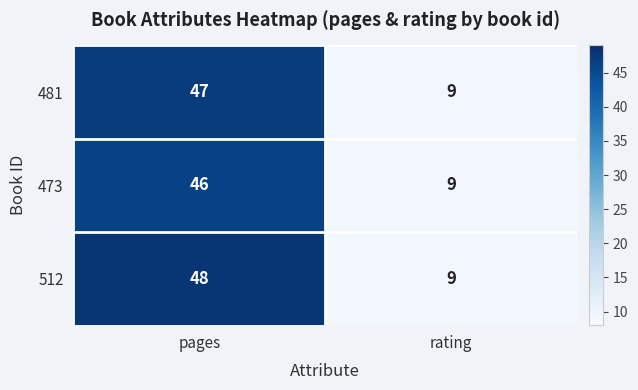

What value does the 481 series have at pages?

47